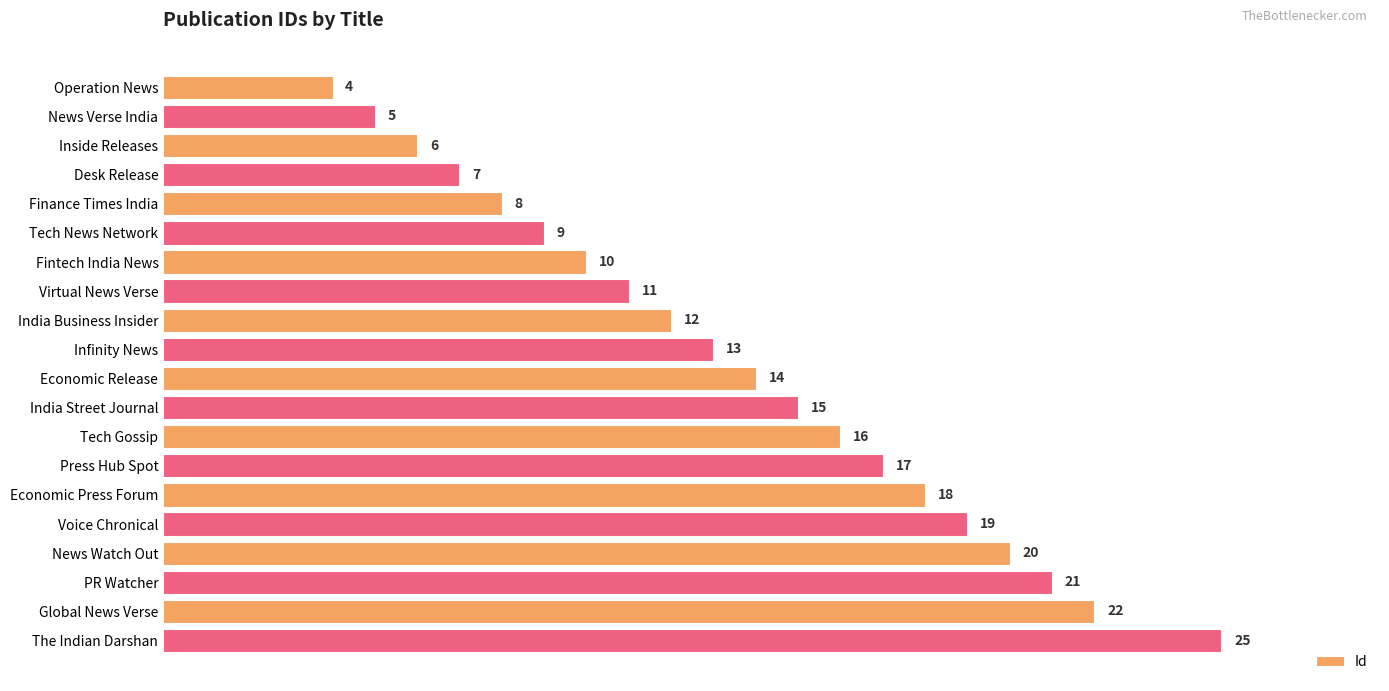

At which label is the value closest to 14?

Economic Release